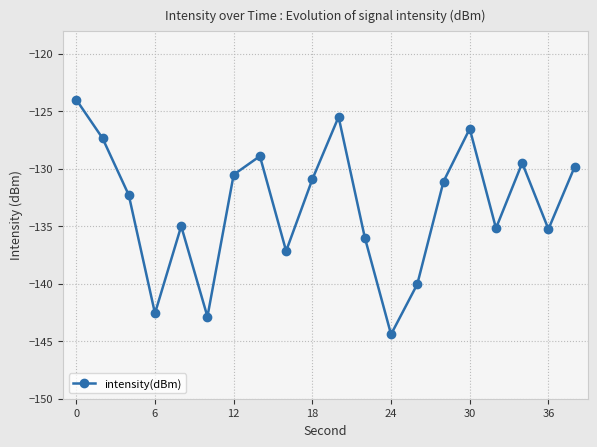

What is the greatest value displayed?

-124.0